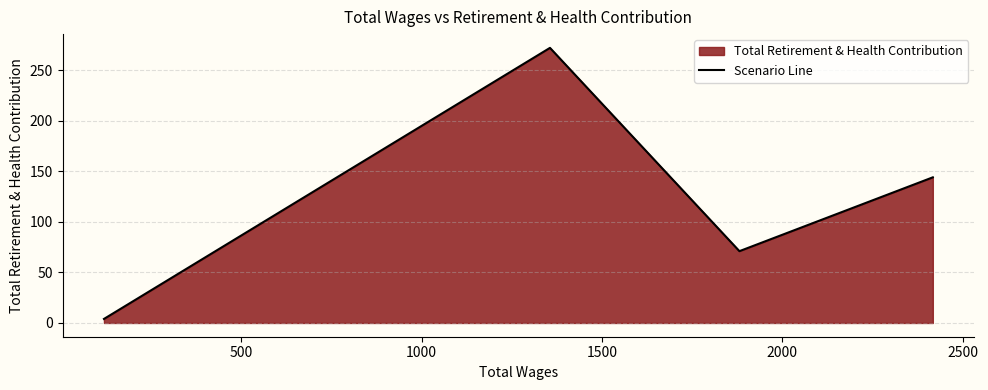

What is the sum of all values?

491